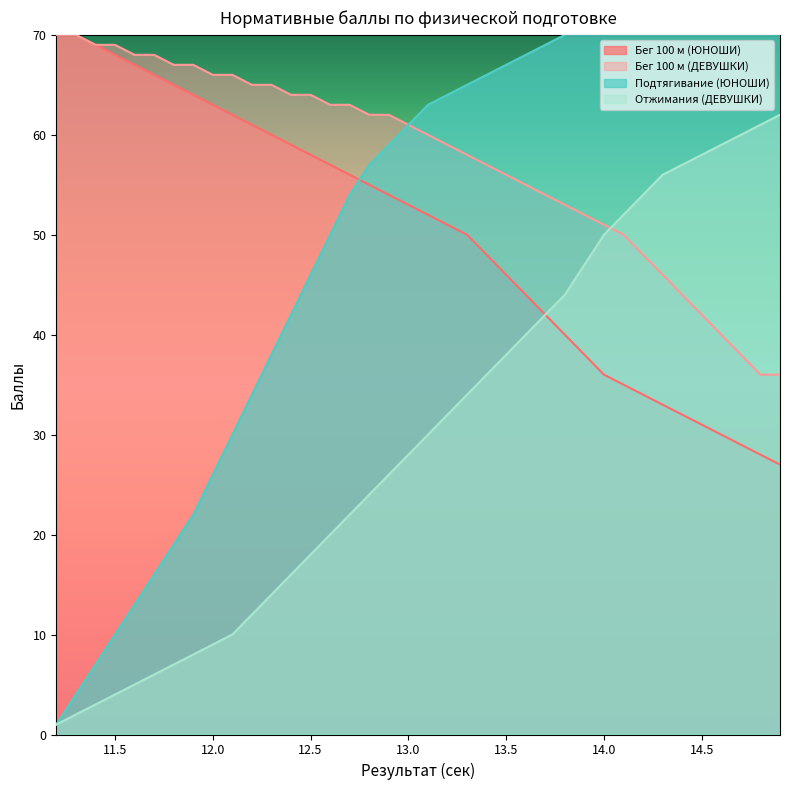

Is the value of Подтягивание (ЮНОШИ) at 11.5 greater than the value of Бег 100 м (ЮНОШИ) at 13.4?

No